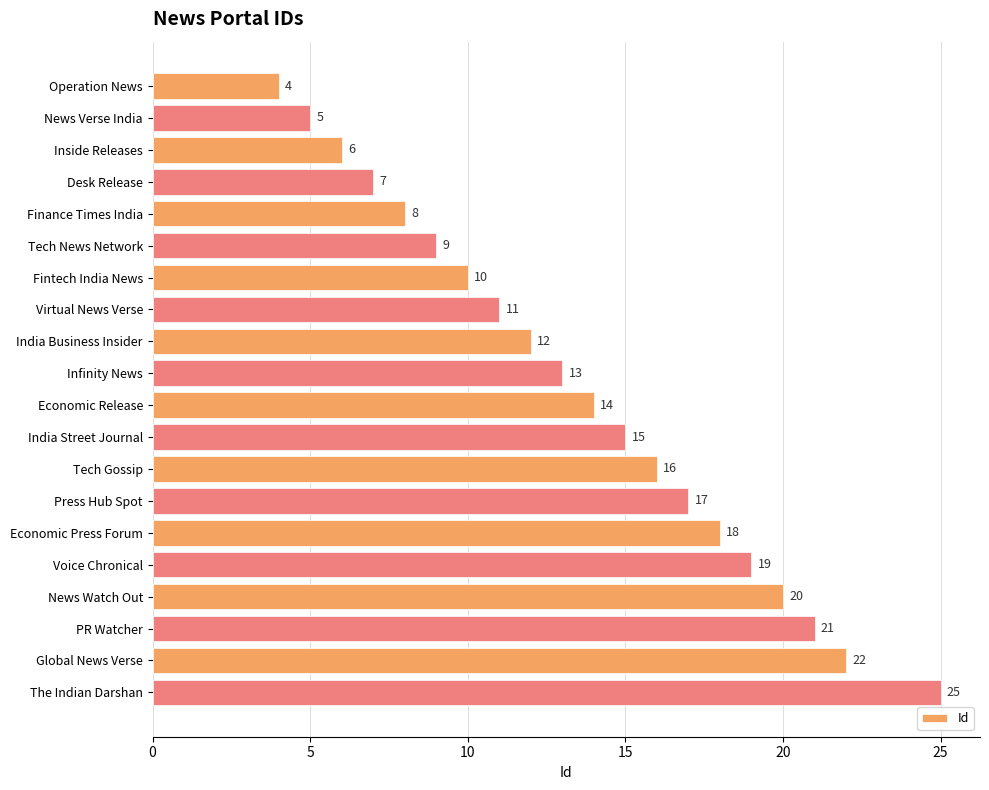

Rank the categories by value from highest to lowest.

The Indian Darshan, Global News Verse, PR Watcher, News Watch Out, Voice Chronical, Economic Press Forum, Press Hub Spot, Tech Gossip, India Street Journal, Economic Release, Infinity News, India Business Insider, Virtual News Verse, Fintech India News, Tech News Network, Finance Times India, Desk Release, Inside Releases, News Verse India, Operation News